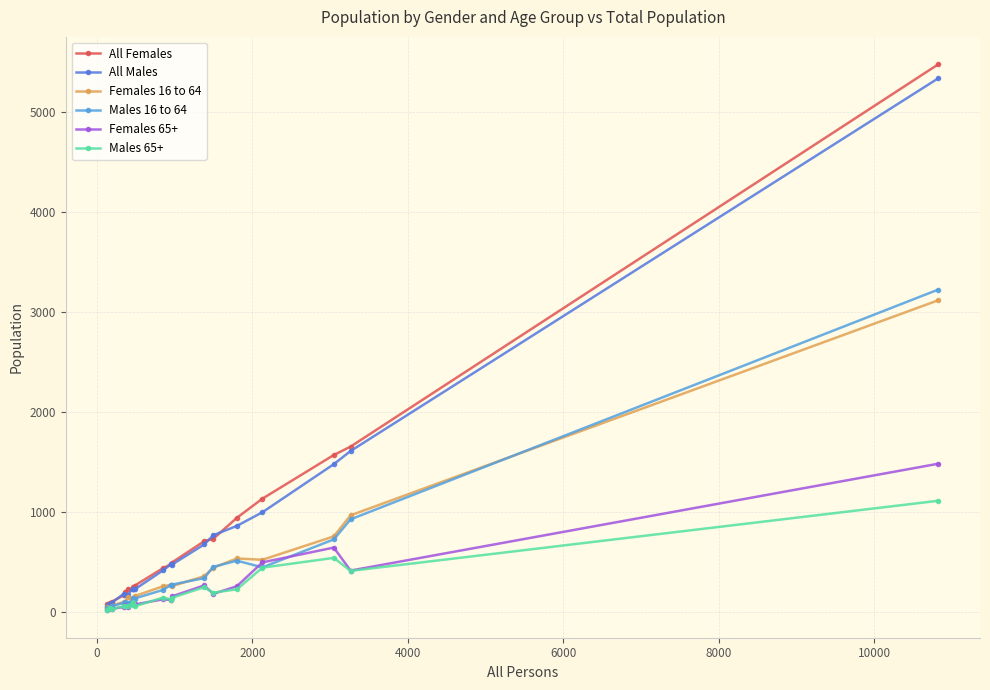

Which series has the widest spread of values?

All Females